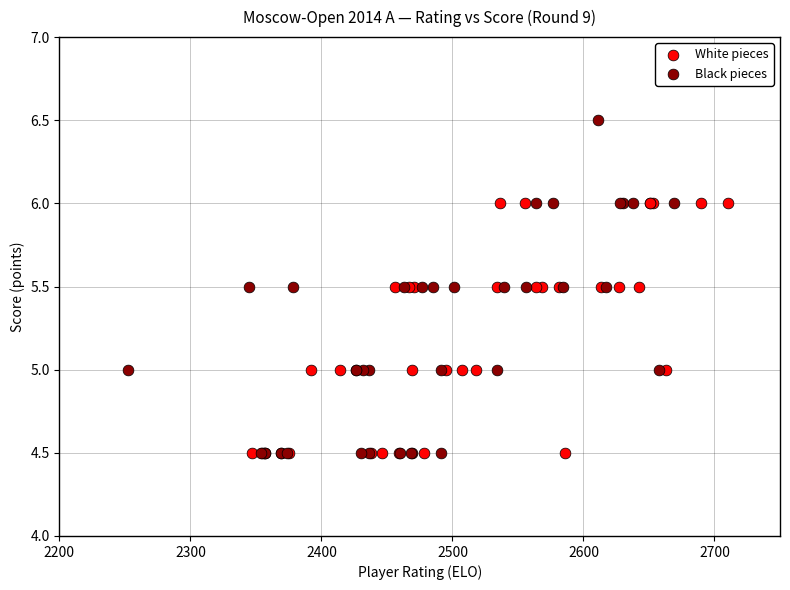

Which series has the widest spread of Y values?

Black pieces